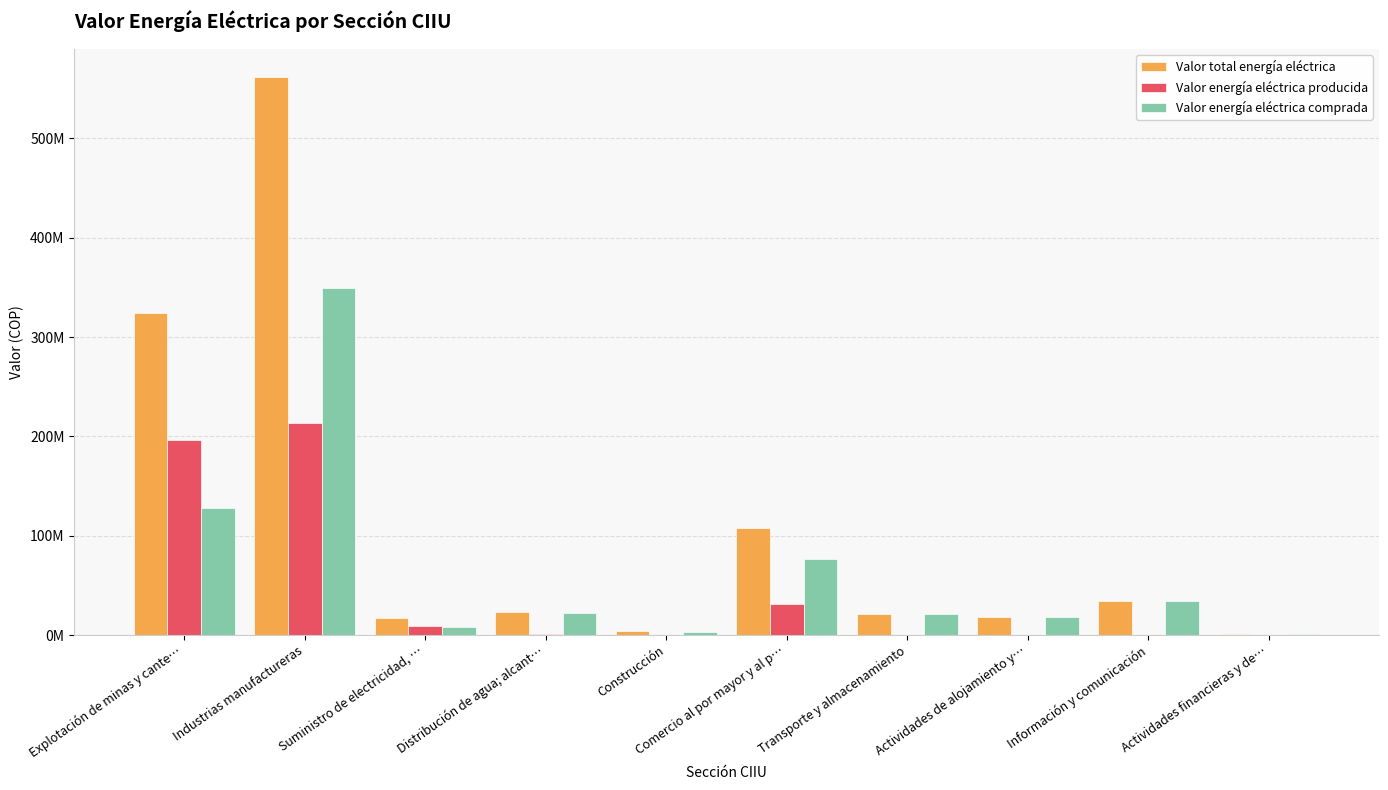

What is the average value of the Valor total energía eléctrica series?

111278575.2